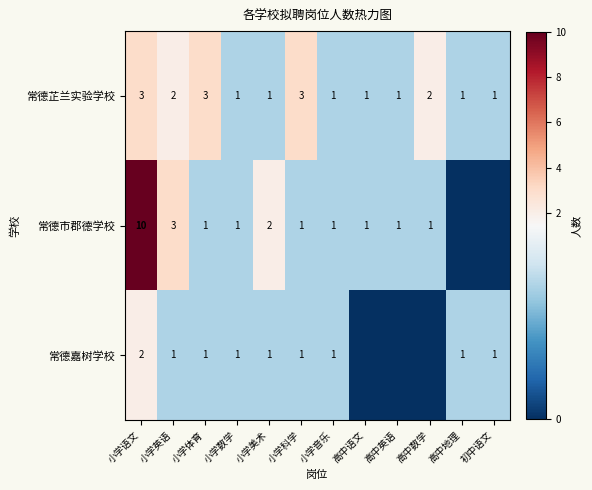

True or false: 常德市郡德学校 has a value of 0 at 小学科学.

False